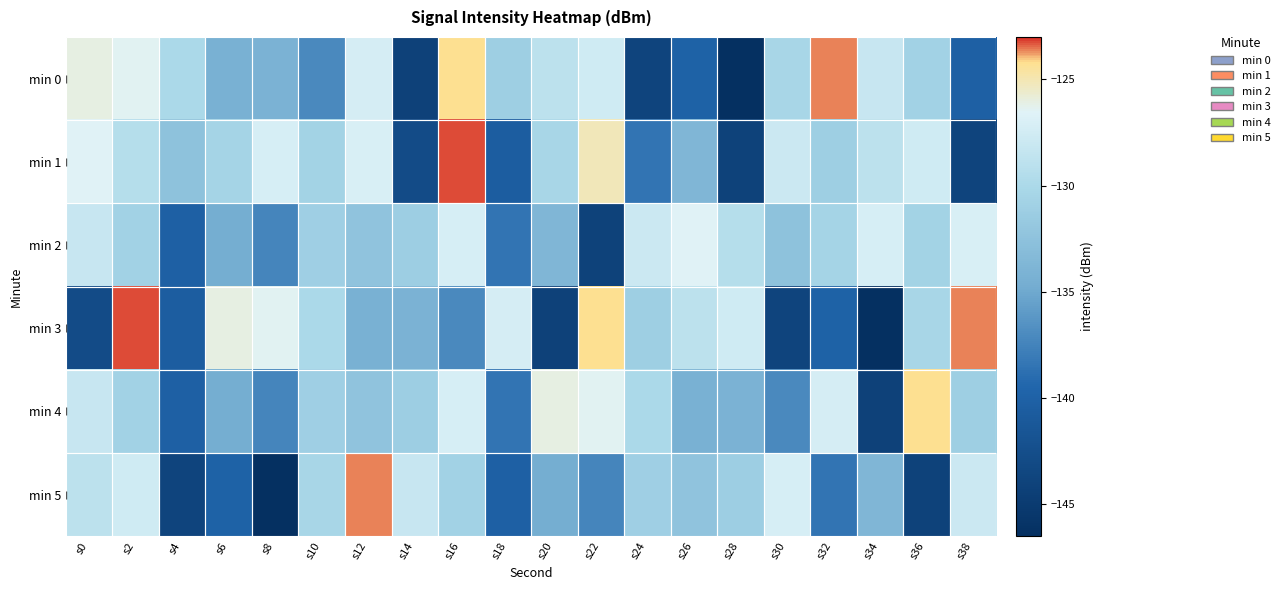

Count the number of categories in the chart.

20